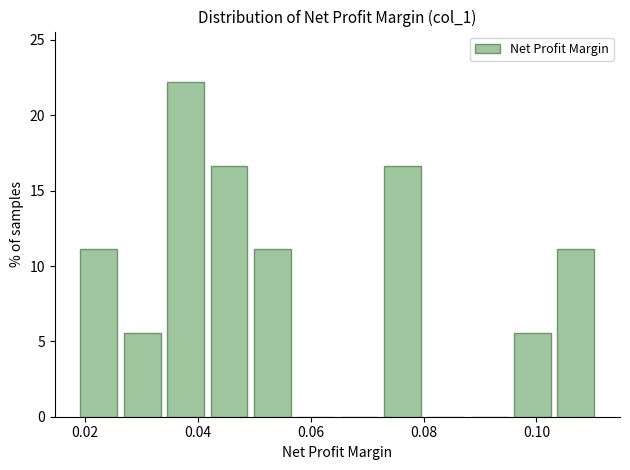

Read against the x-axis, roughly where is the centre of the tallest bar?

0.038